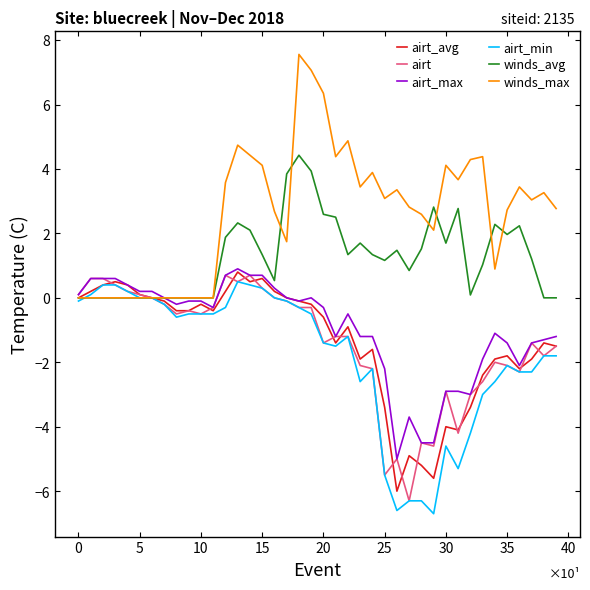

What is the smallest value displayed?

-6.7